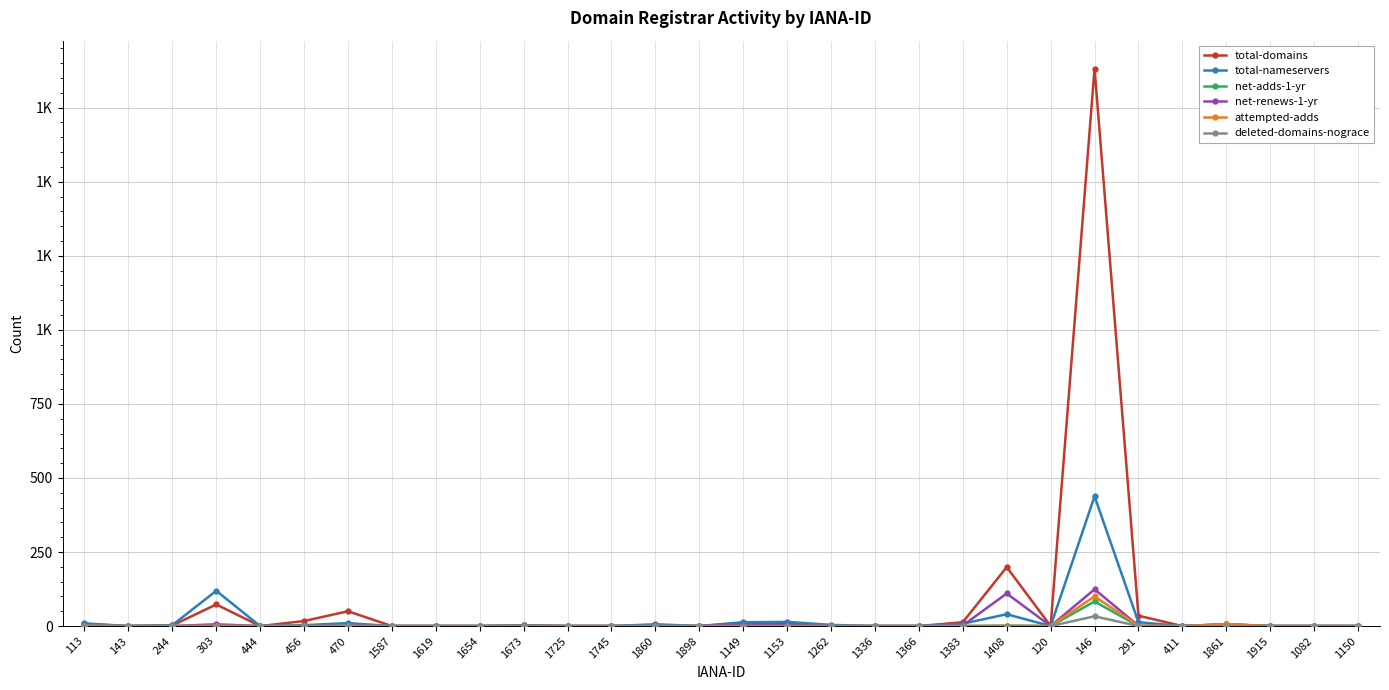

Does the chart have visible grid lines?

Yes